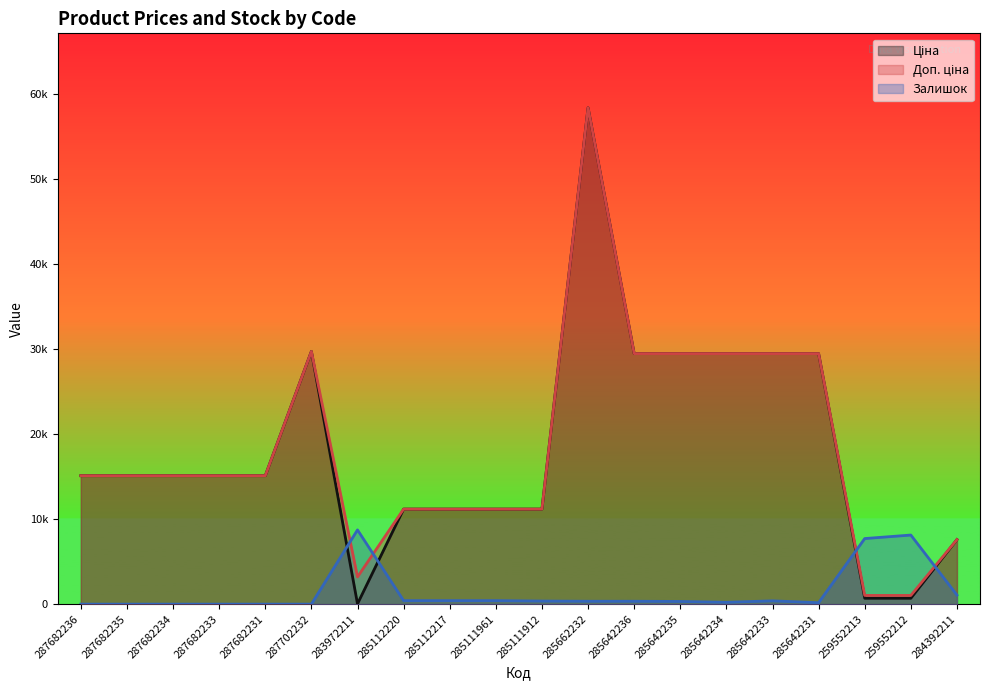

What is the difference between the maximum and second lowest values in the Ціна series?

57732.8